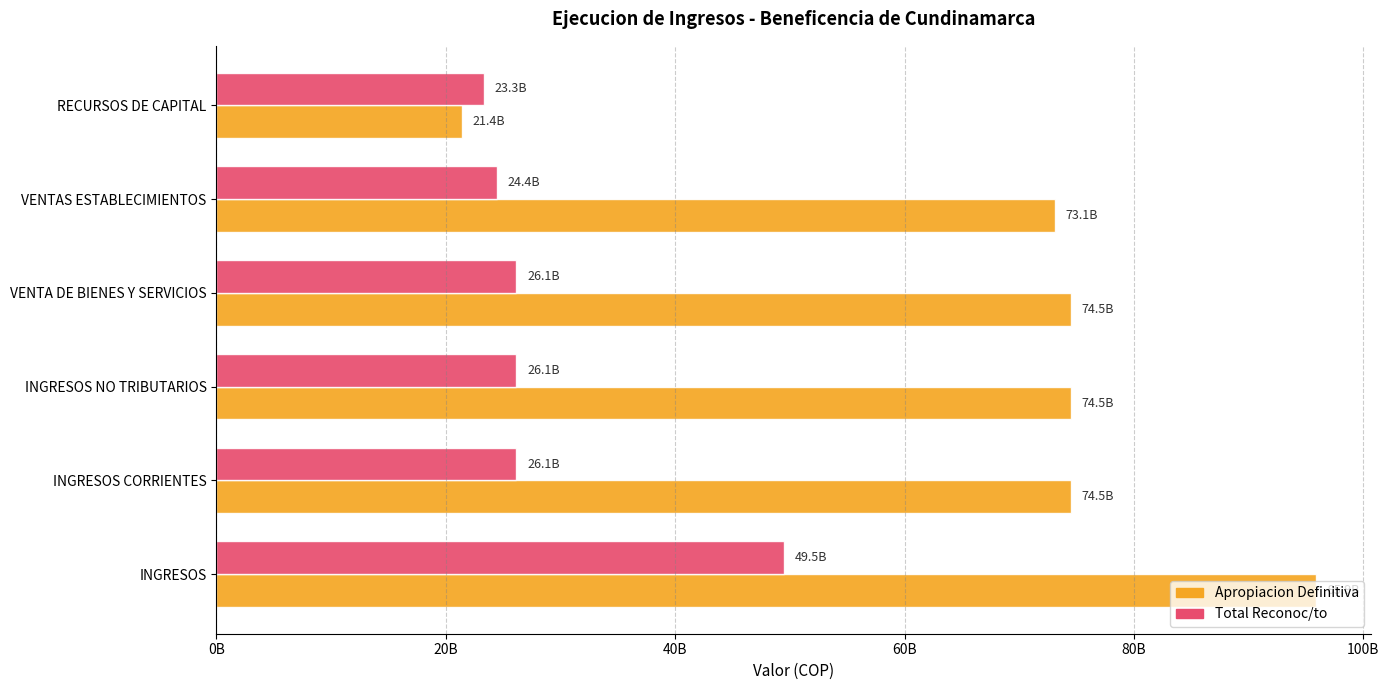

What are all the series names shown in the legend?

Apropiacion Definitiva, Total Reconoc/to